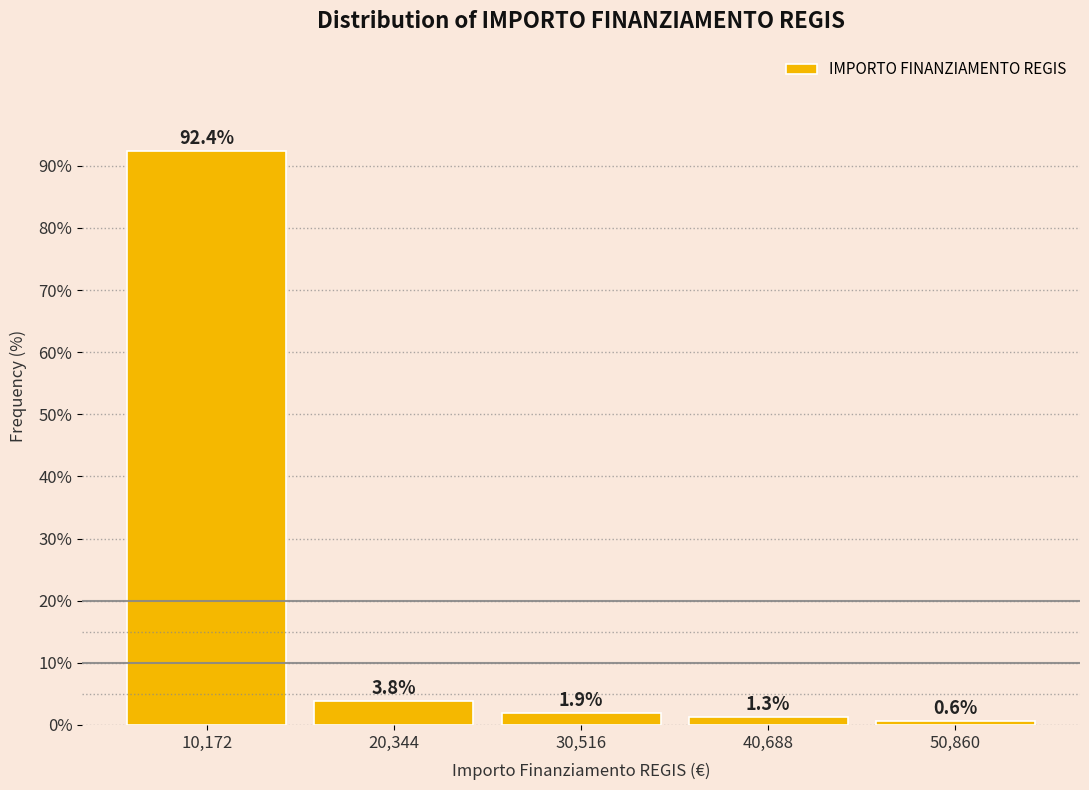

Reading right to left, list all the values displayed in this chart.

0.6	1.3	1.9	3.8	92.4